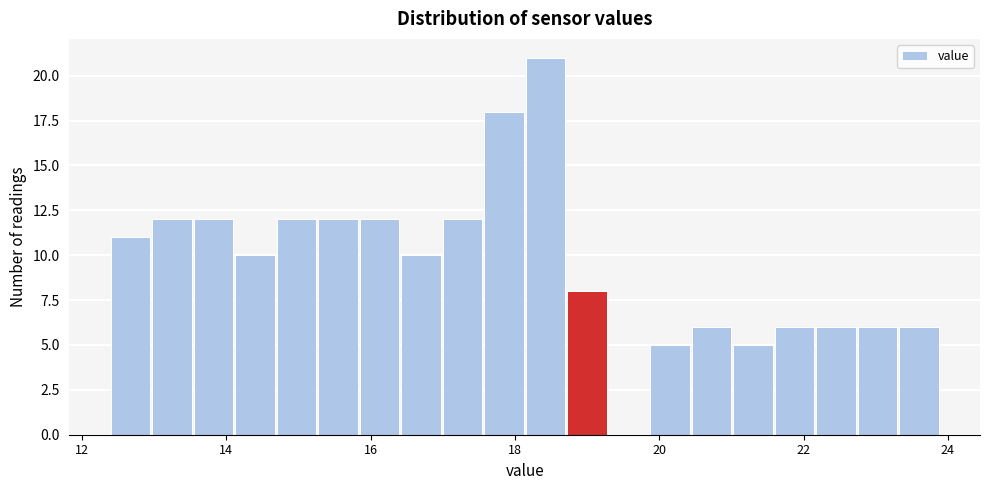

Read against the x-axis, roughly where is the centre of the tallest bar?

18.4